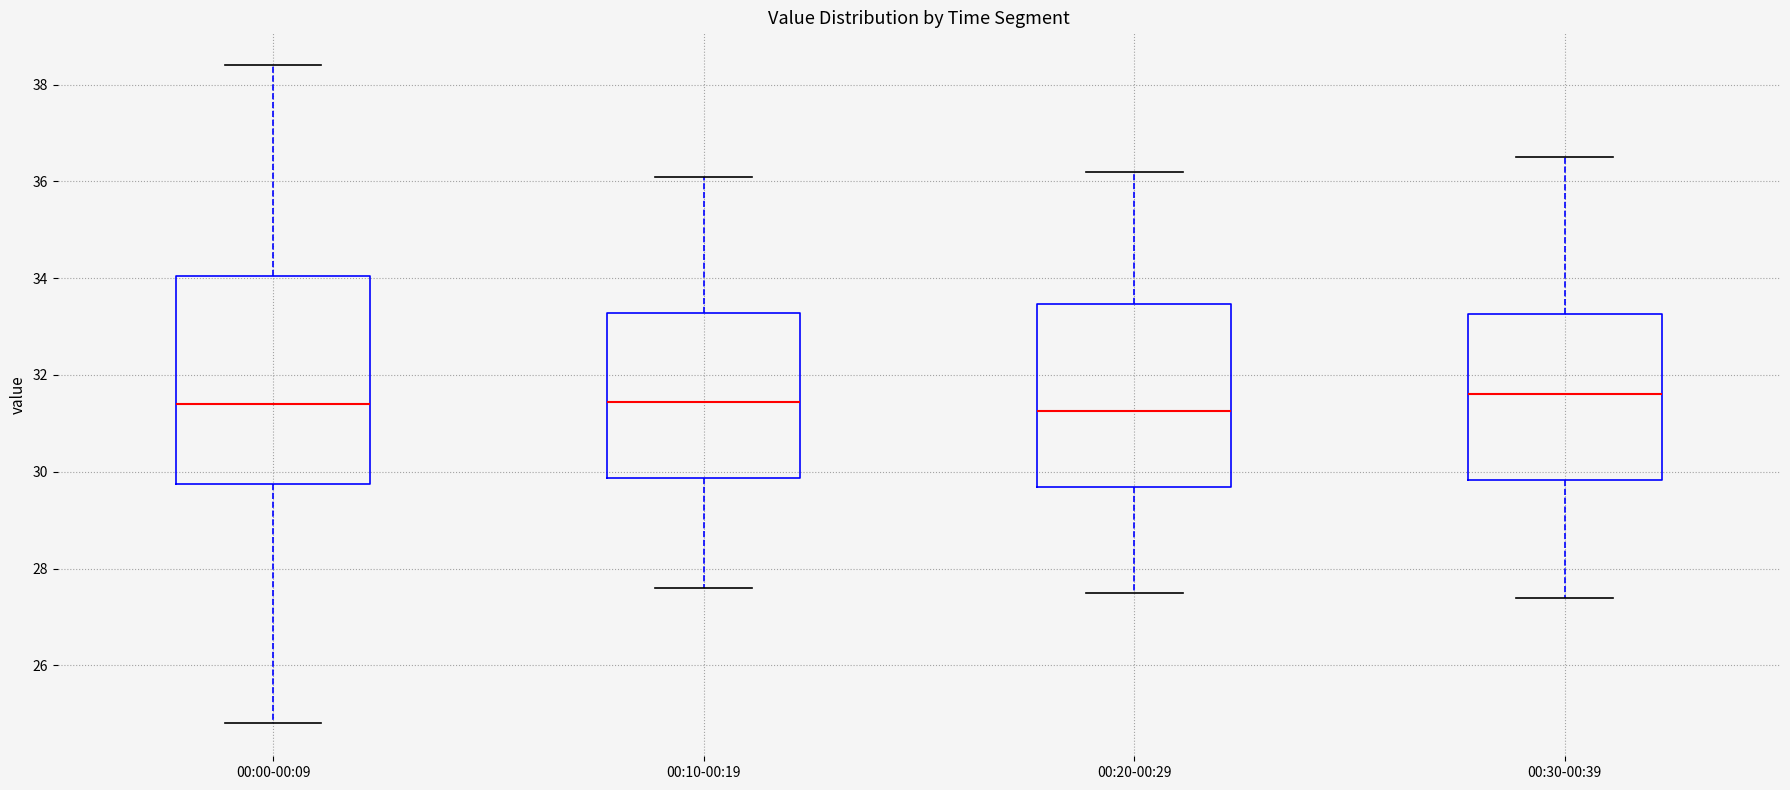

Reading left to right, read every box against the y-axis: the position of its median line, the range the box covers, and the ends of its whiskers. The values are not printed on the chart, so give them approximately, as read against the axis.

00:00-00:09: median 31.4, box 29.8 to 34.0, whiskers 24.8 to 38.4
00:10-00:19: median 31.4, box 29.8 to 33.2, whiskers 27.6 to 36.2
00:20-00:29: median 31.2, box 29.6 to 33.4, whiskers 27.6 to 36.2
00:30-00:39: median 31.6, box 29.8 to 33.2, whiskers 27.4 to 36.6